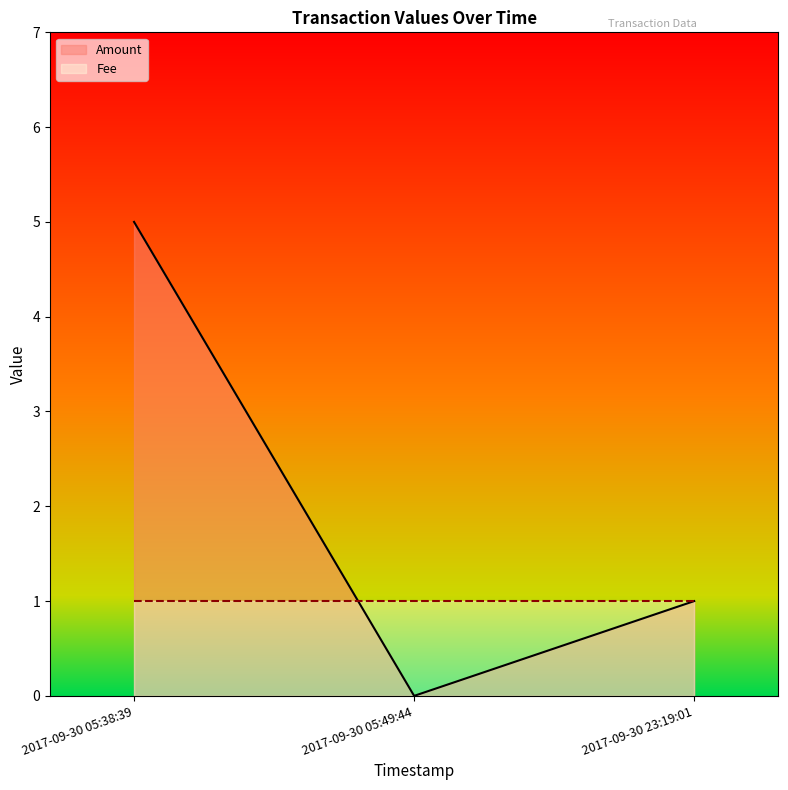

What are all the series names shown in the legend?

Amount, Fee